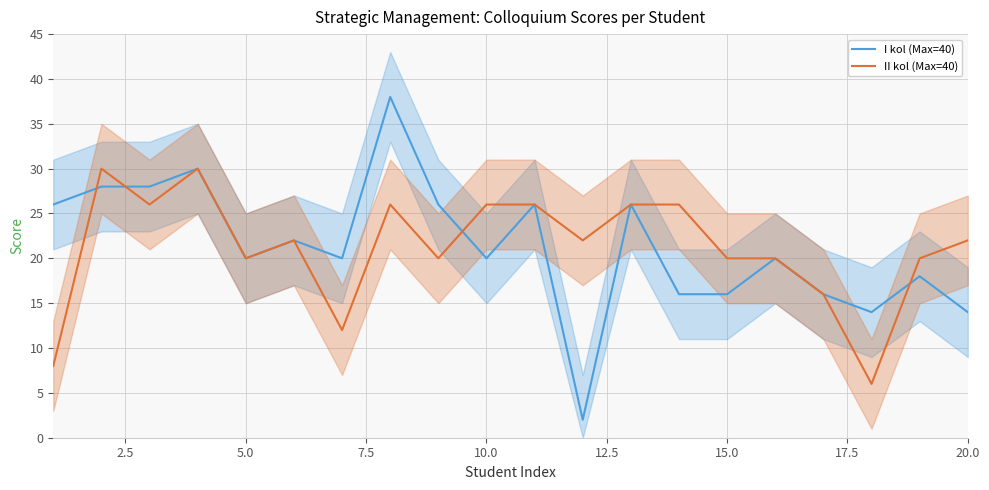

The value of I kol (Max=40) at 20.0 is 14. True or false?

True